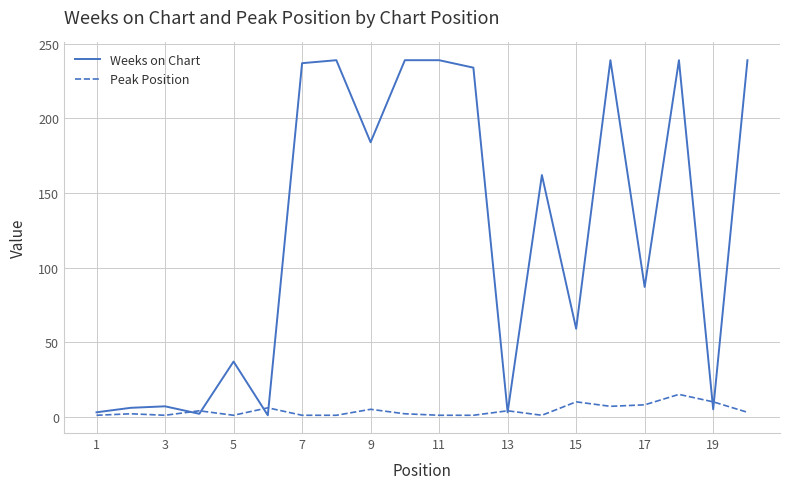

Which series has the largest total across all categories?

Weeks on Chart